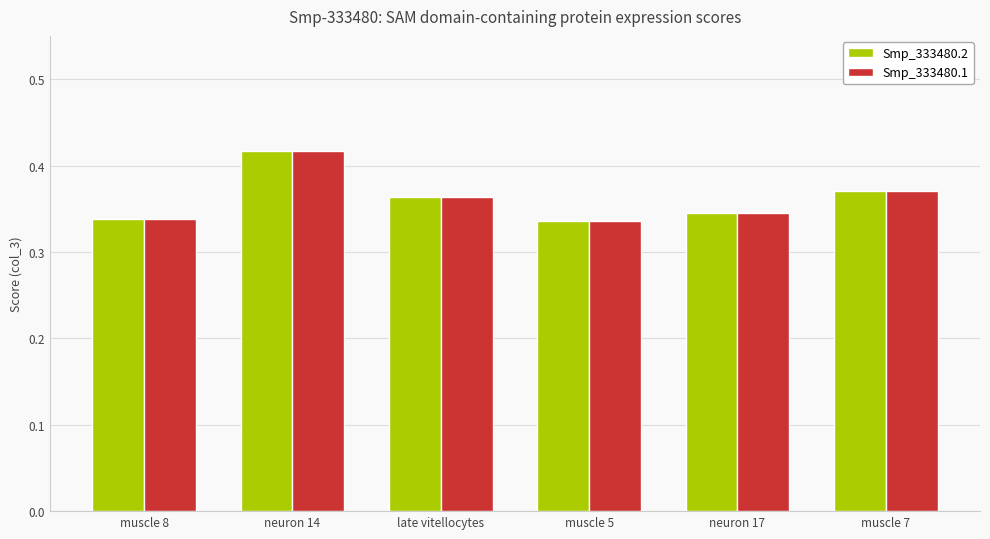

At how many categories does at least one series exceed 0?

6